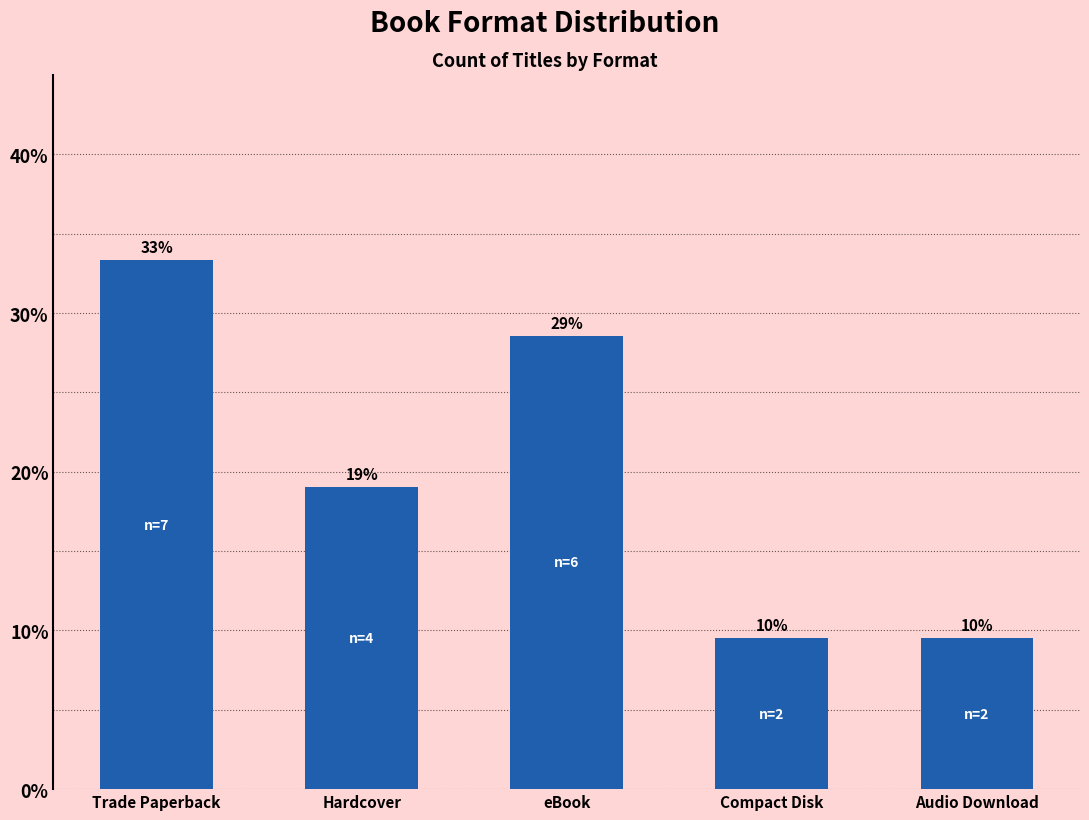

Are the bars horizontal?

No